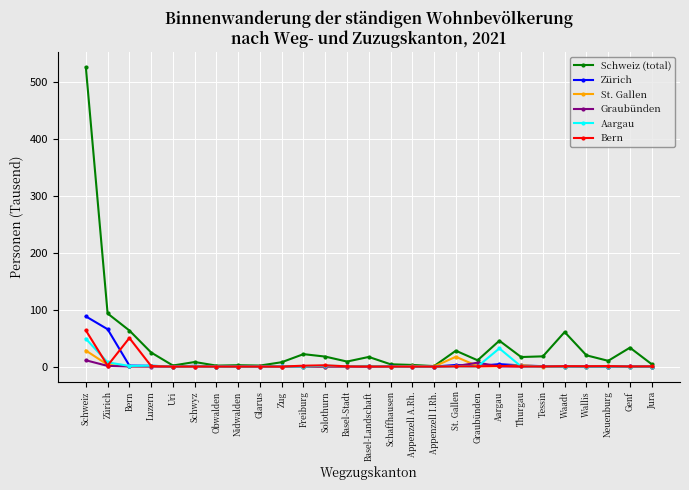

At which category does Bern reach its first local peak?

Bern